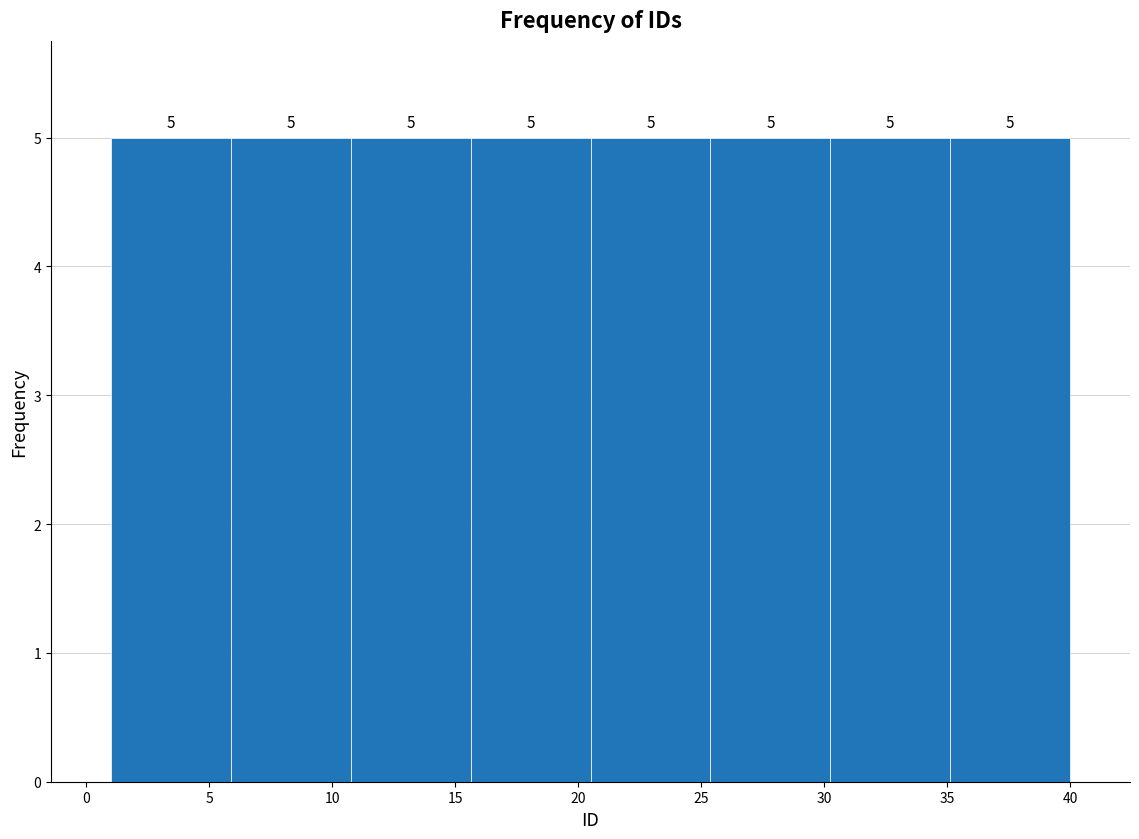

What is the height of the bar covering 30.5 to 35.0 on the x-axis? The bar edges are not printed on the chart, so give them approximately, as read against the axis.

5